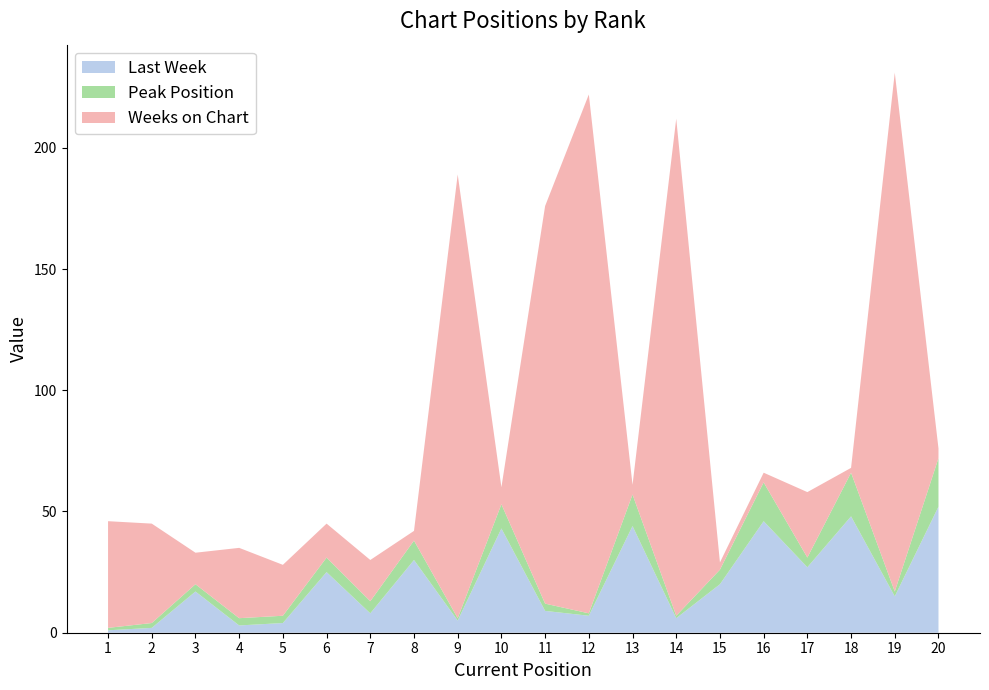

Reading left to right, transcribe all the data shown in this chart.

Last Week: 1	2	17	3	4	25	8	30	5	43	9	7	44	6	20	46	27	48	15	52
Peak Position: 1	2	3	3	3	6	5	8	1	10	3	1	13	1	6	16	4	18	2	20
Weeks on Chart: 44	41	13	29	21	14	17	4	183	7	164	214	4	205	3	4	27	2	214	4